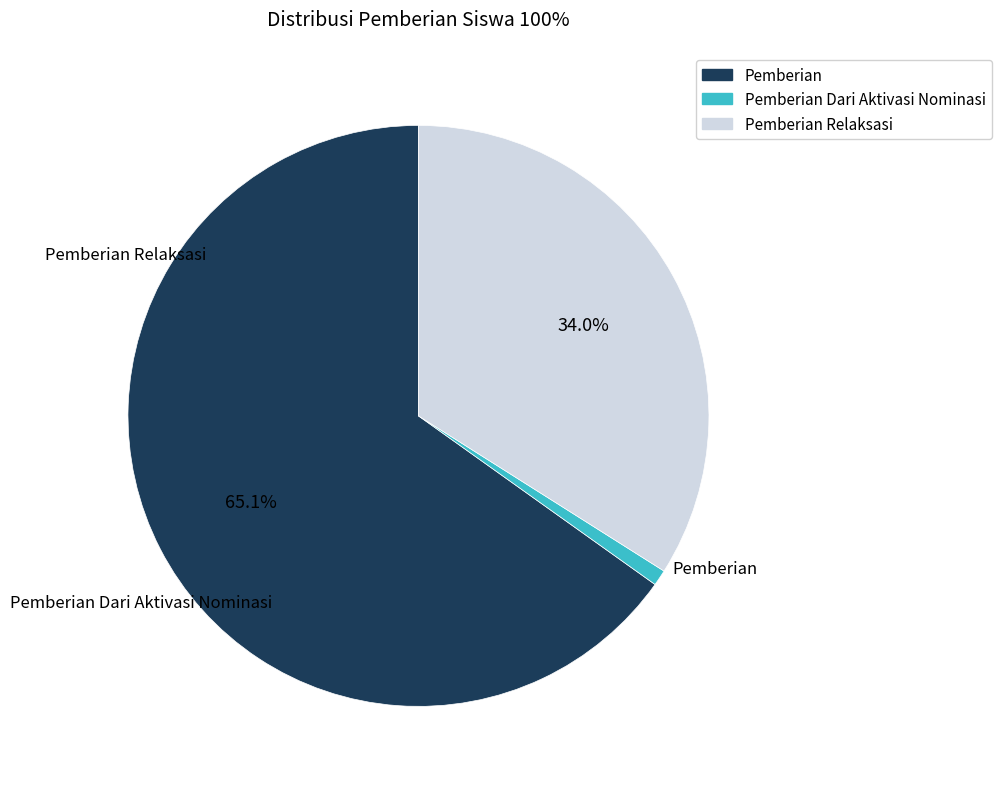

What is the largest slice in the pie chart?

Pemberian